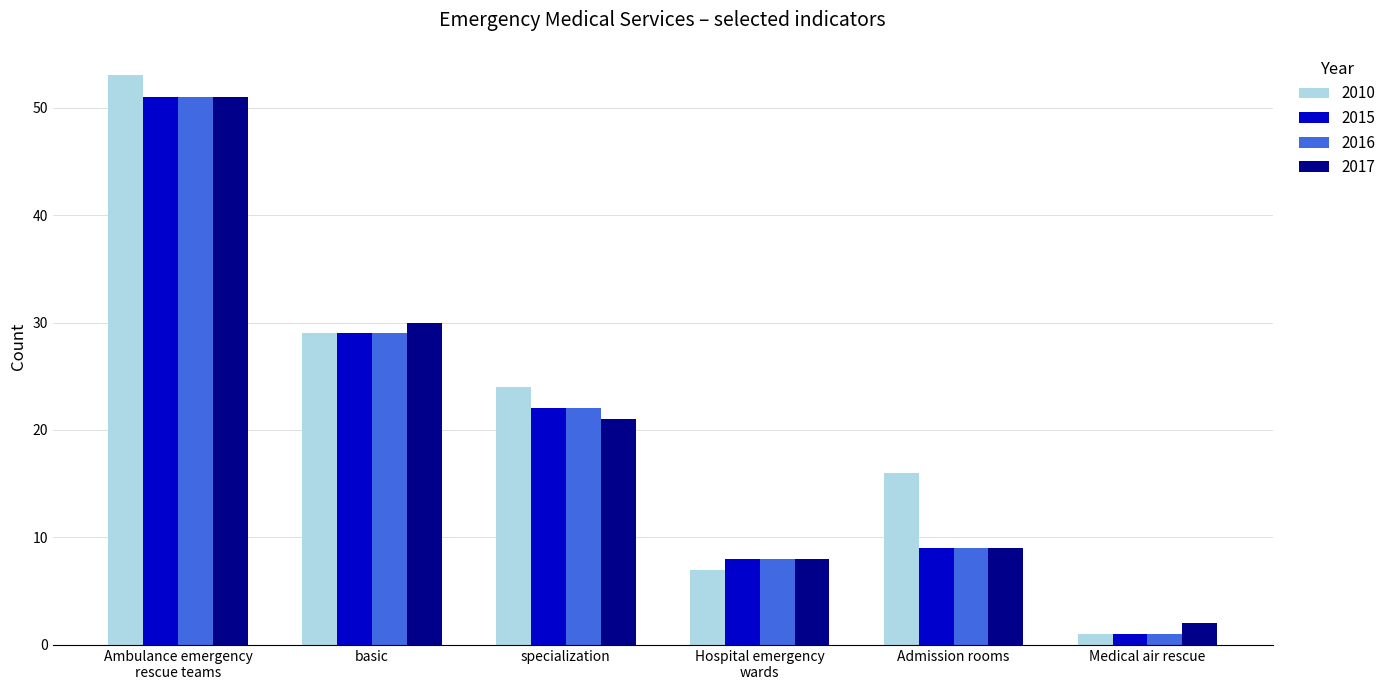

What is the minimum value shown in the chart?

1